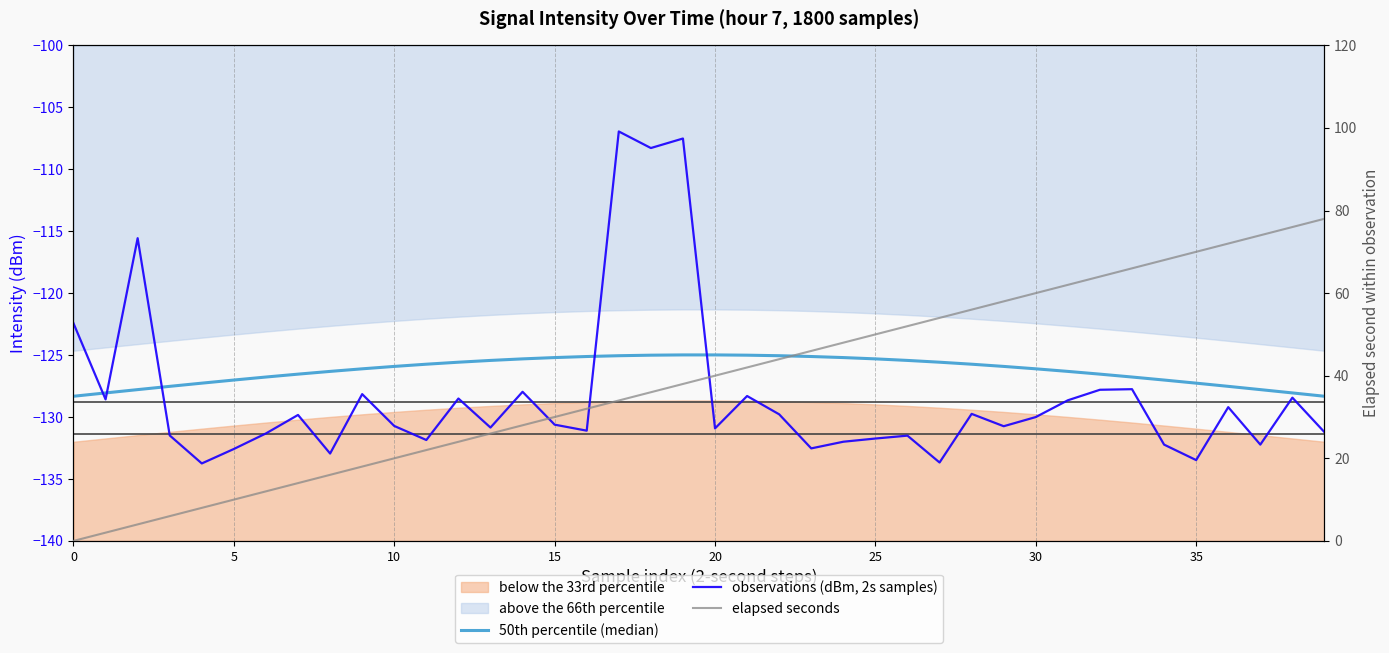

List the series in order of their peak value, highest first.

elapsed seconds, observations (dBm, 2s samples), 50th percentile (median)